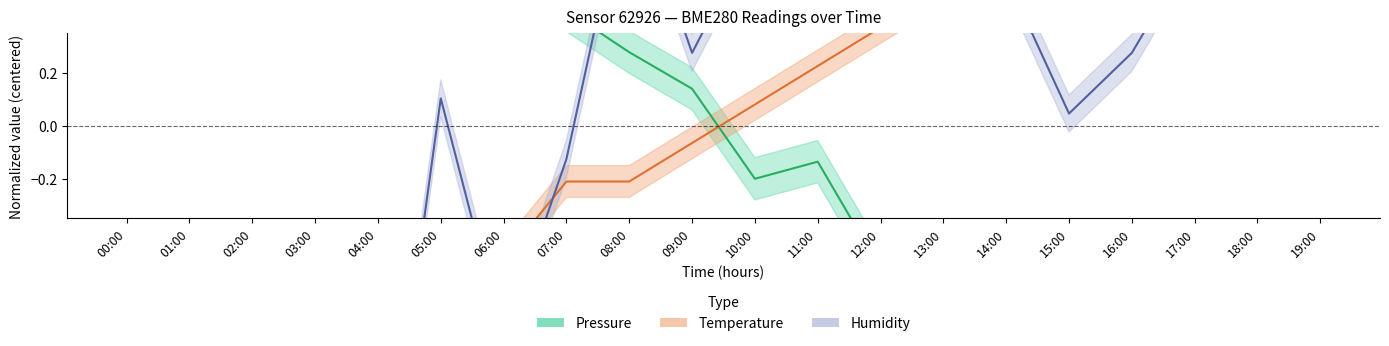

How many negative values does the Pressure series have?

10